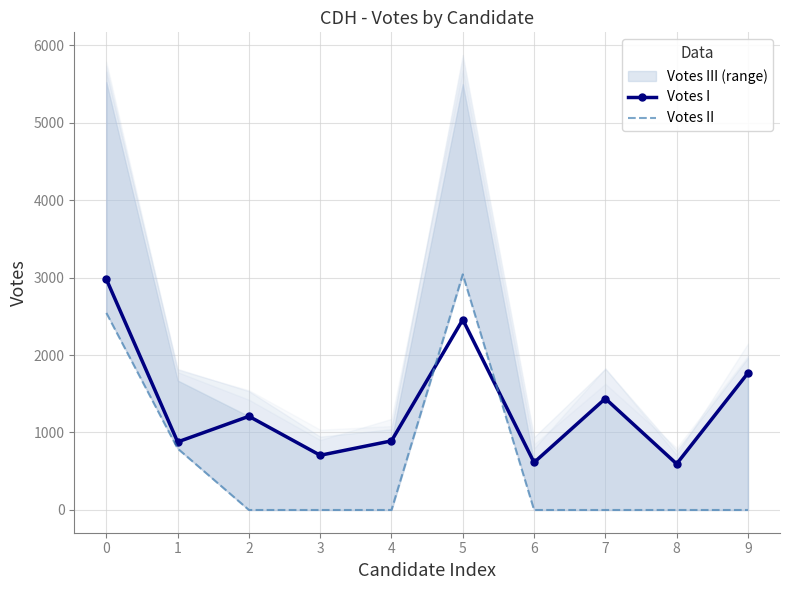

True or false: Votes I has more than 2 points higher than both neighbors.

True